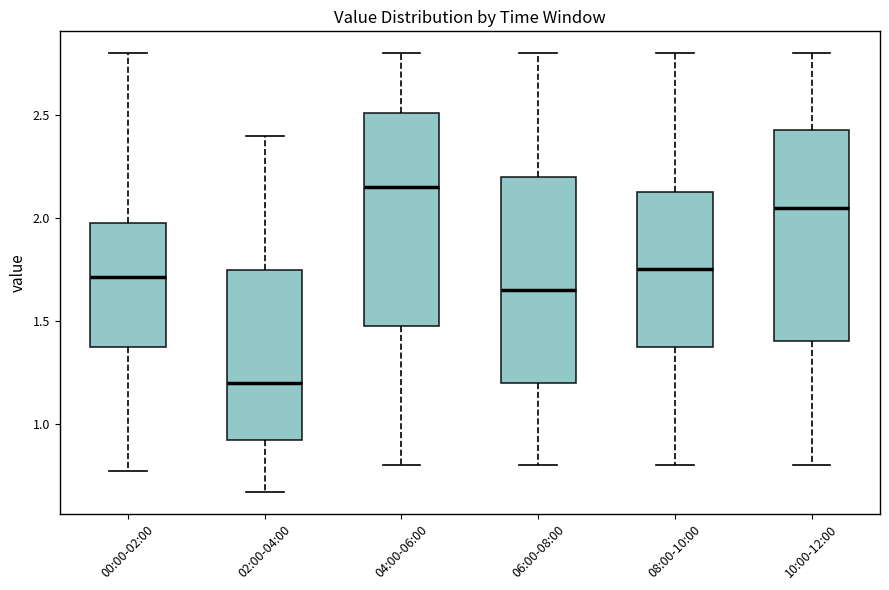

Reading left to right, transcribe this box plot: for each box, give where its median line is, the range the box spans, and where its two whiskers end, as read against the y-axis. The values are not printed on the chart, so give them approximately, as read against the axis.

00:00-02:00: median 1.70, box 1.40 to 2.00, whiskers 0.75 to 2.80
02:00-04:00: median 1.20, box 0.90 to 1.75, whiskers 0.65 to 2.40
04:00-06:00: median 2.15, box 1.50 to 2.50, whiskers 0.80 to 2.80
06:00-08:00: median 1.65, box 1.20 to 2.20, whiskers 0.80 to 2.80
08:00-10:00: median 1.75, box 1.40 to 2.15, whiskers 0.80 to 2.80
10:00-12:00: median 2.05, box 1.40 to 2.45, whiskers 0.80 to 2.80